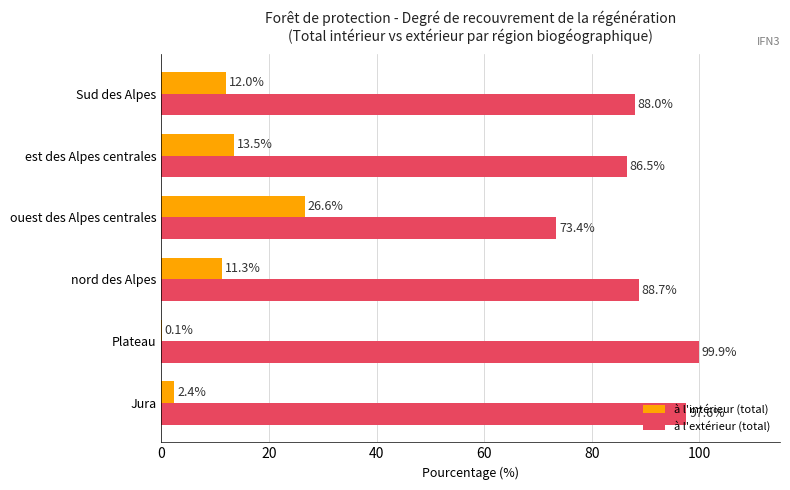

How many categories are shown in the chart?

6